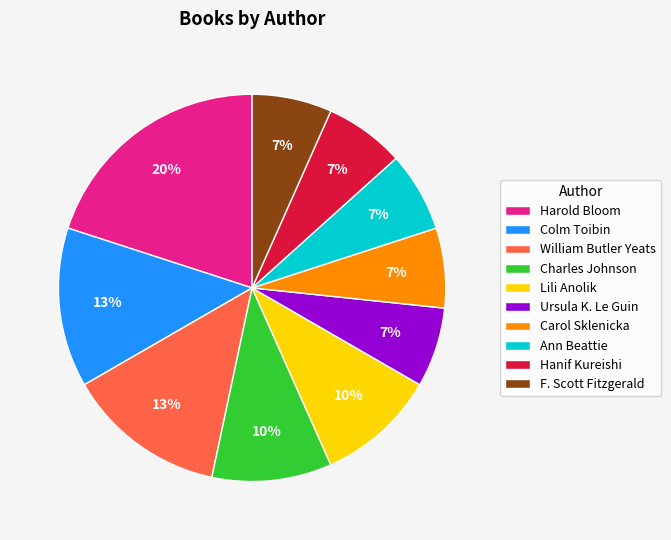

Is there any slice that represents more than half of the pie?

No